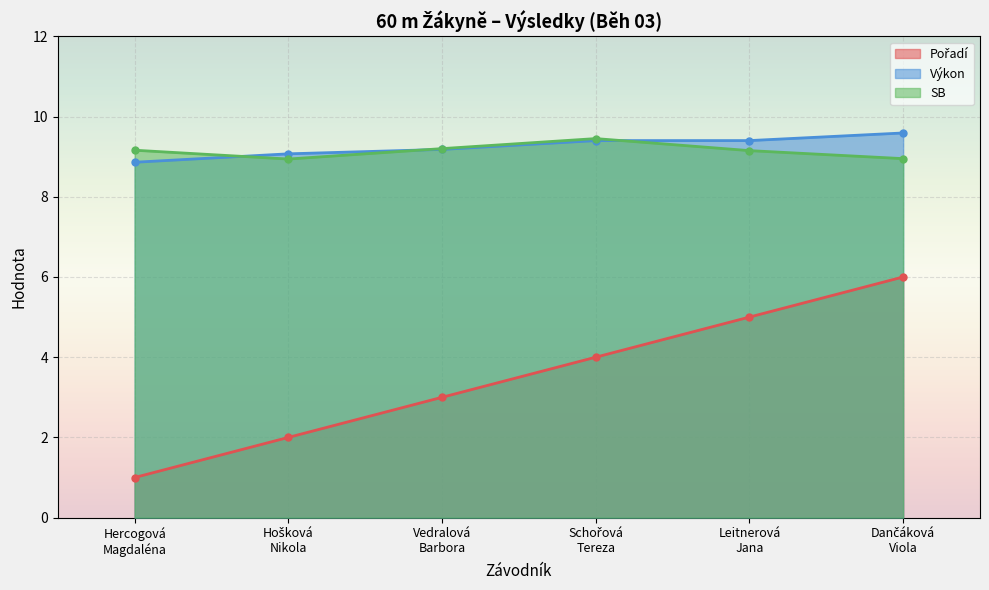

True or false: SB has a value of 8.9 at Dančáková
Viola.

True